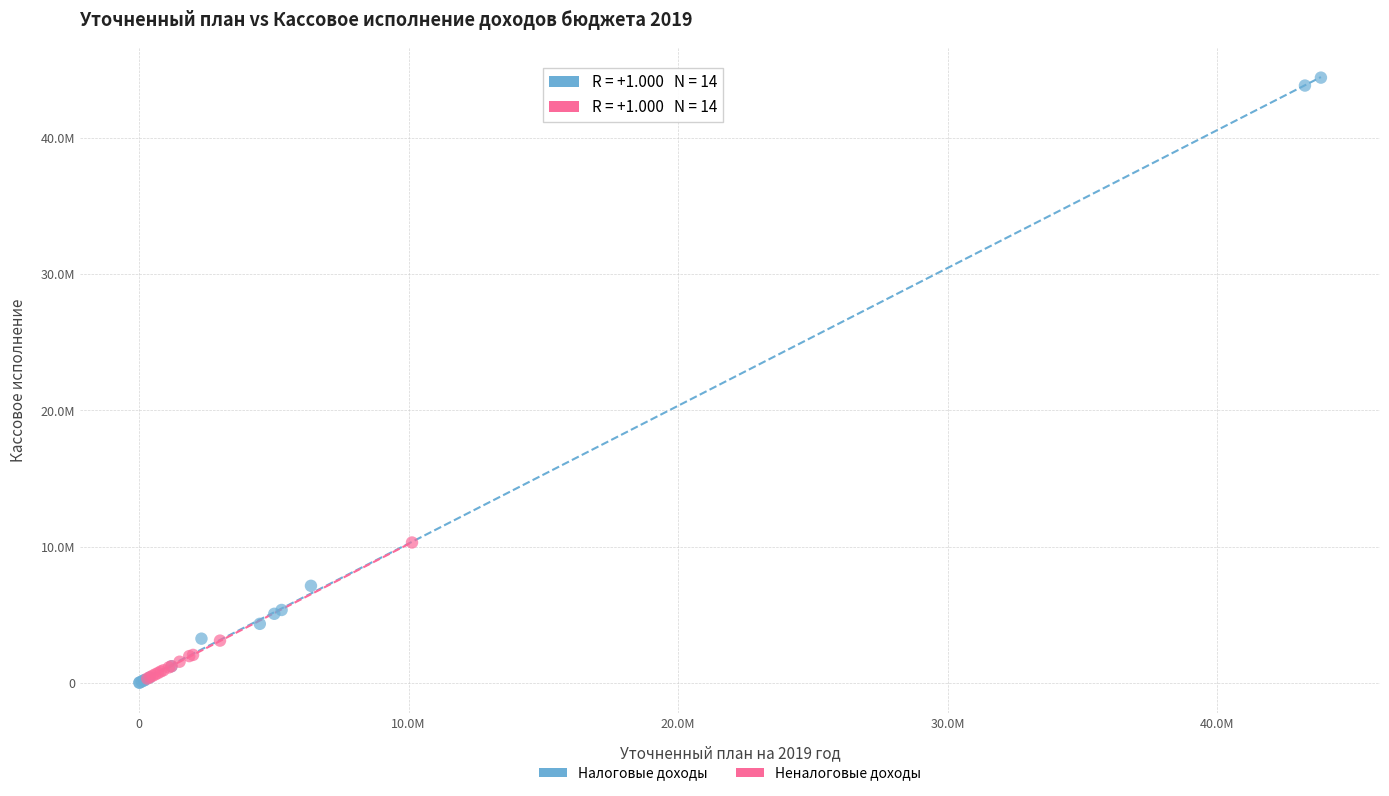

What are all the series names shown in the legend?

Налоговые доходы, Неналоговые доходы